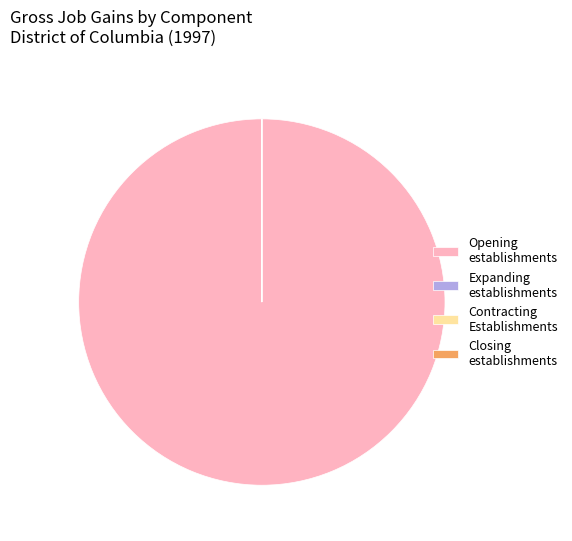

Is it true that Opening establishments is 86% of the pie?

False